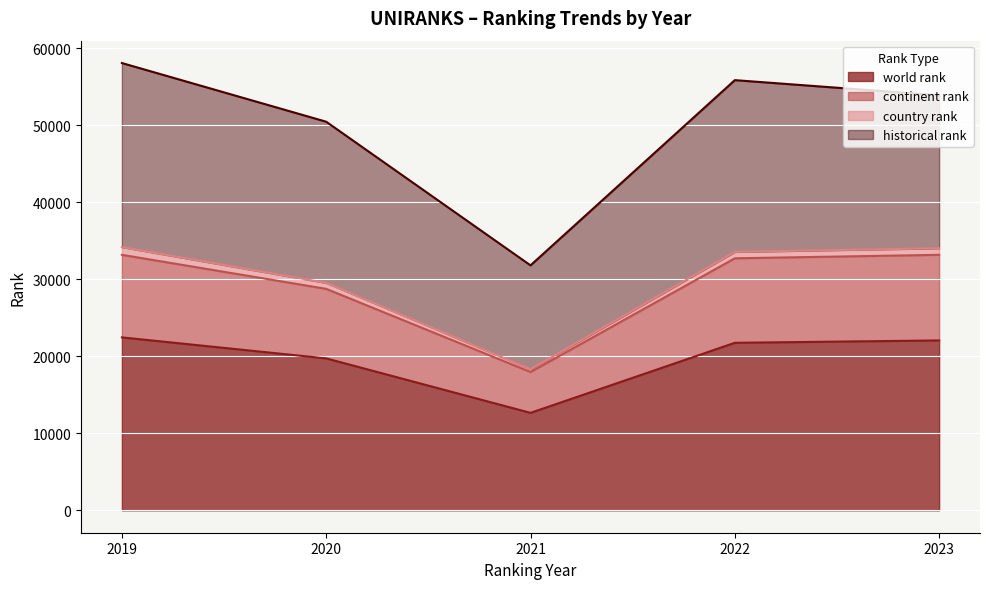

At which label does world rank reach its minimum?

2021